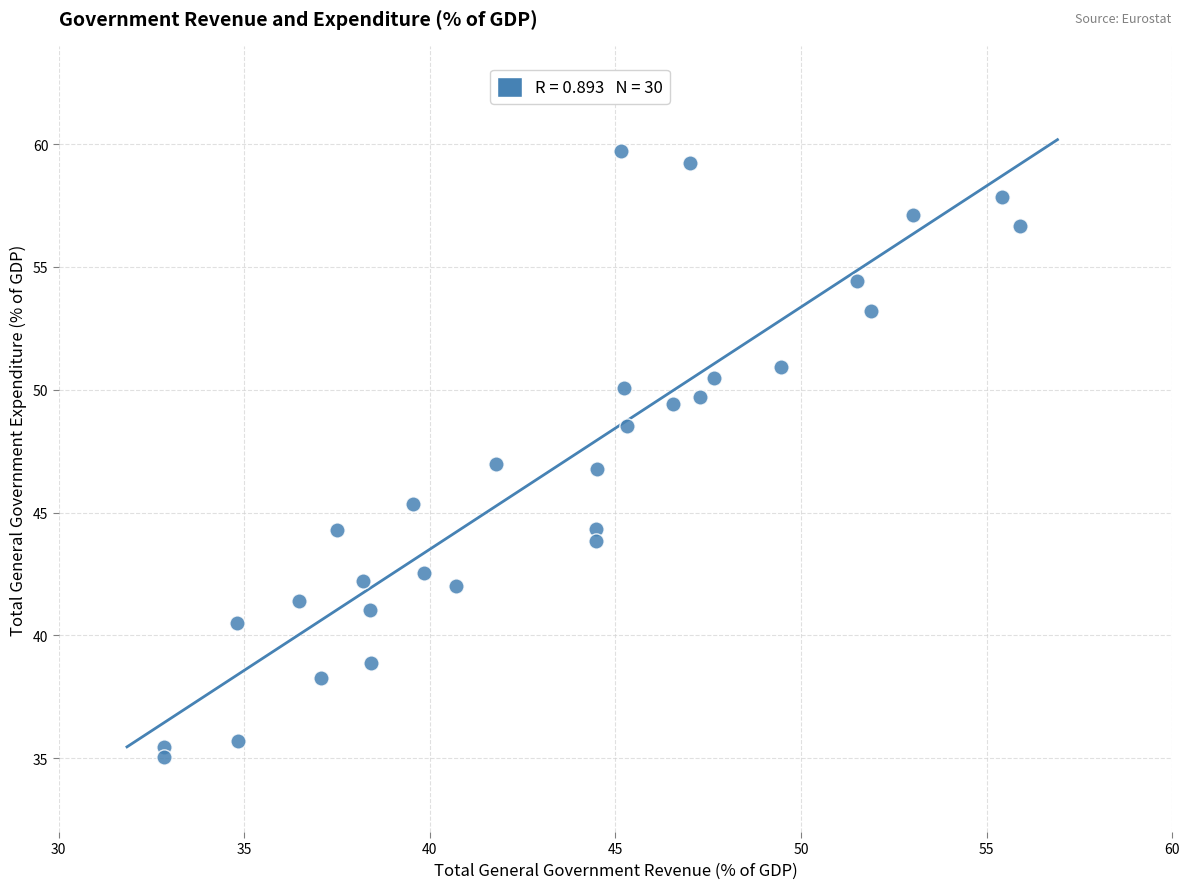

What is the range of Y values (max minus min)?

24.6